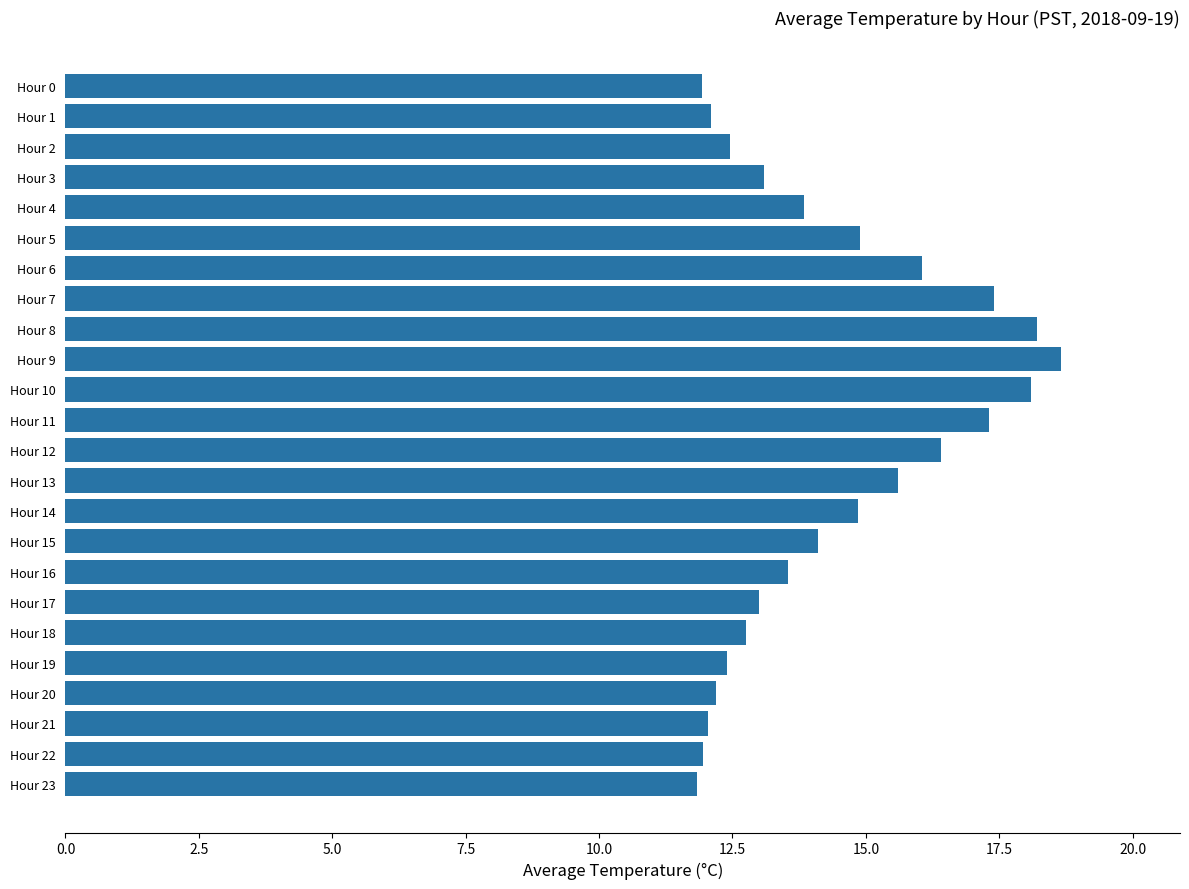

What is the value of the 22nd bar from the top?

12.1